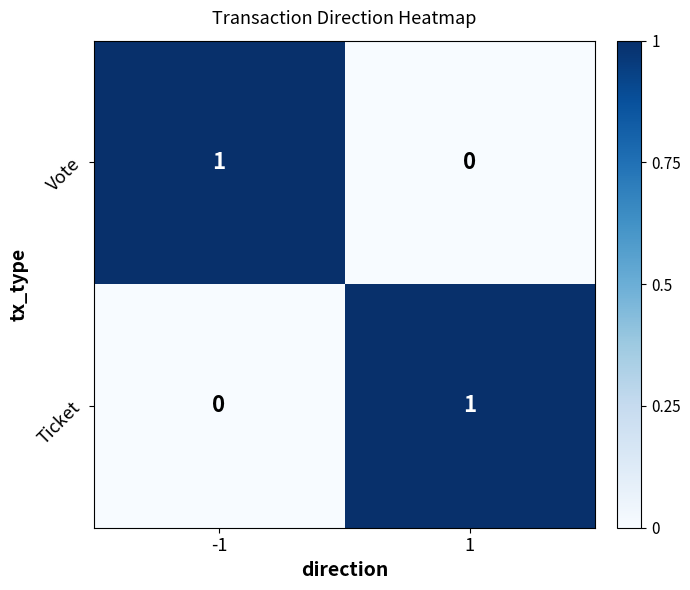

Rank the series at 1 from highest to lowest value.

Ticket, Vote